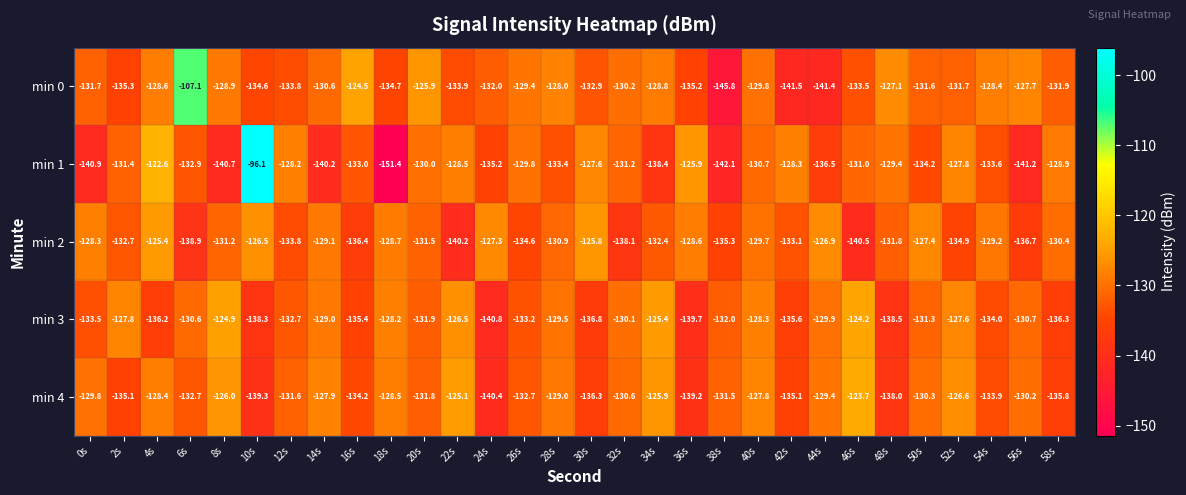

At which label does min 4 first exceed -130?

0s